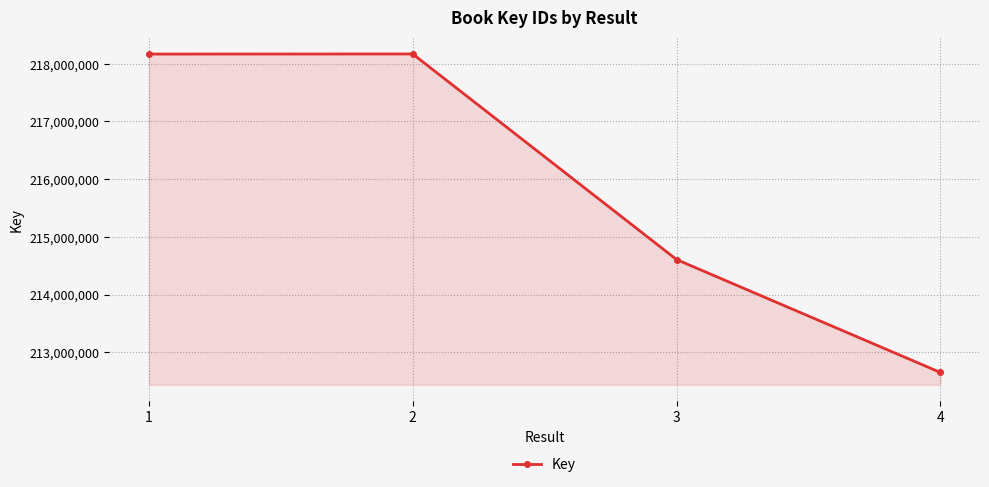

Is it true that the value at 4 is 322159600?

False